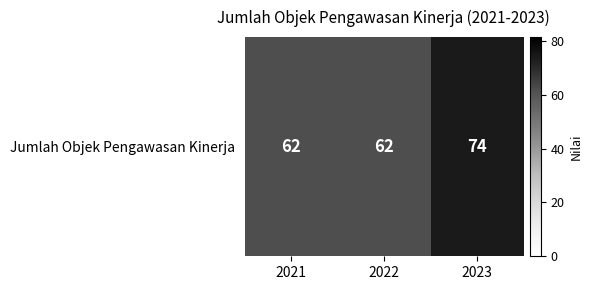

How many values are between 62 and 74?

3